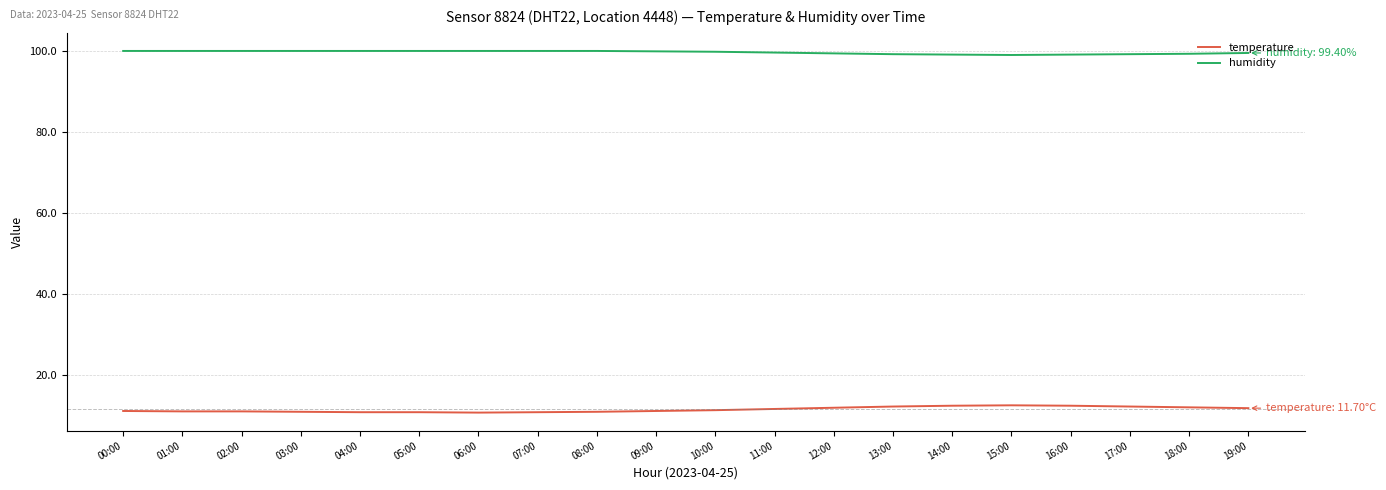

What is the sum of the humidity values at 07:00 and 03:00?

199.8